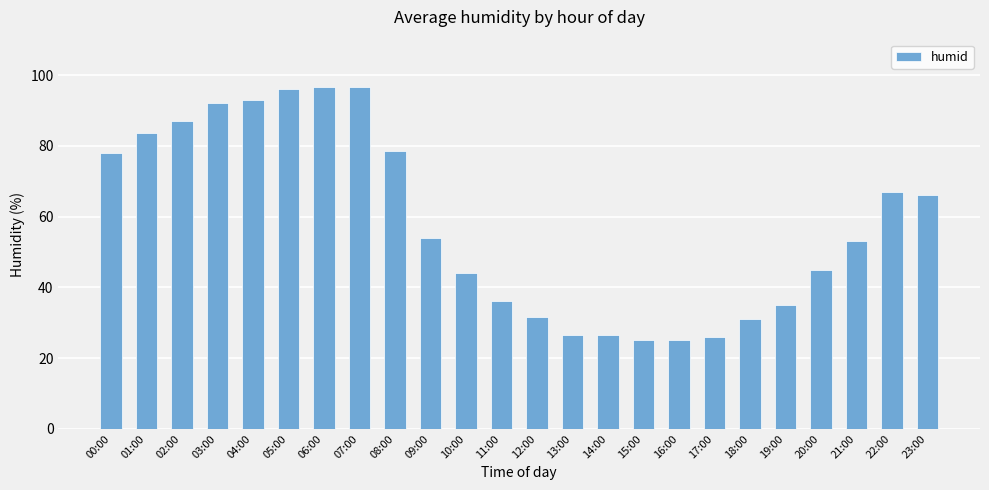

What is the label of the 4th bar from the left?

03:00